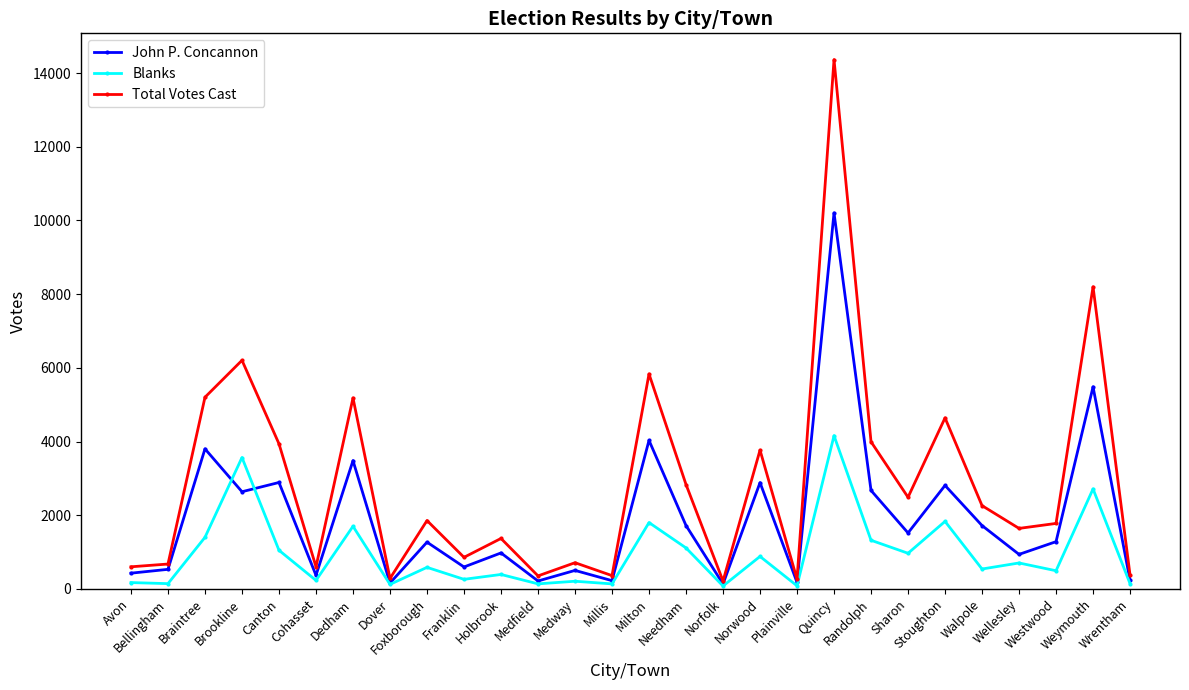

Rank the series by their maximum value, from highest to lowest.

Total Votes Cast, John P. Concannon, Blanks